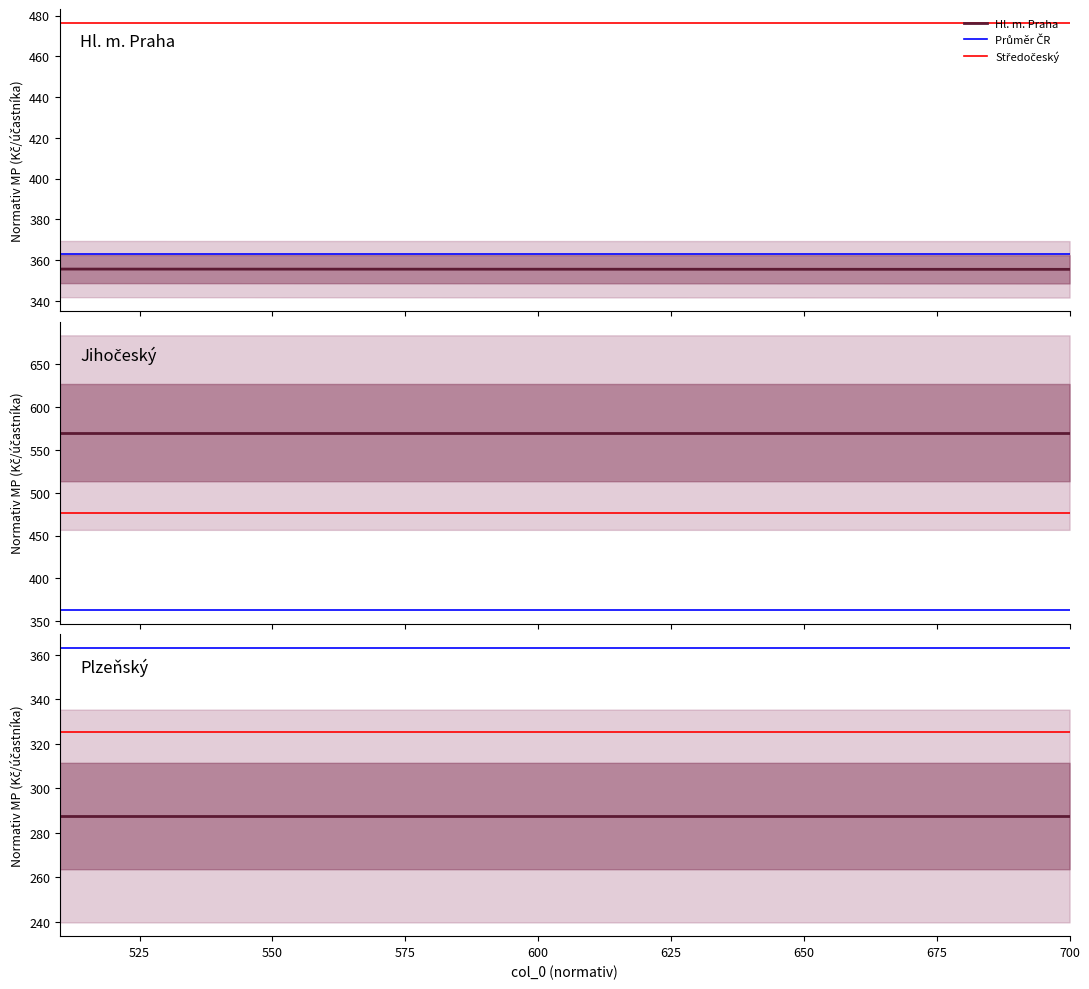

What is the value of the Jihočeský point at the 1st from the left?

570.3